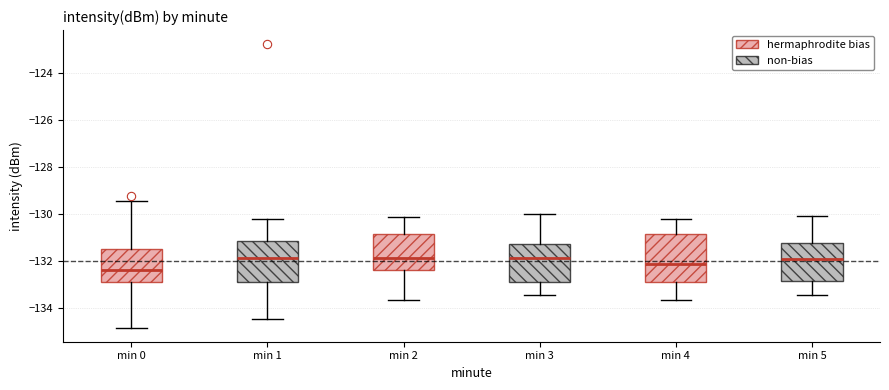

Reading left to right, read every box against the y-axis: the position of its median line, the range the box covers, and the ends of its whiskers. The values are not printed on the chart, so give them approximately, as read against the axis.

min 0: median -132.4, box -133.0 to -131.4, whiskers -134.8 to -129.4
min 1: median -131.8, box -132.8 to -131.2, whiskers -134.6 to -130.2
min 2: median -132.0, box -132.4 to -130.8, whiskers -133.6 to -130.2
min 3: median -132.0, box -133.0 to -131.2, whiskers -133.4 to -130.0
min 4: median -132.2, box -132.8 to -130.8, whiskers -133.6 to -130.2
min 5: median -132.0, box -132.8 to -131.2, whiskers -133.4 to -130.0